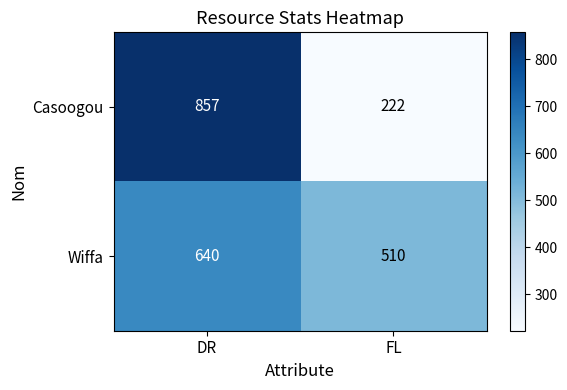

What is the sum of all Casoogou values?

1079